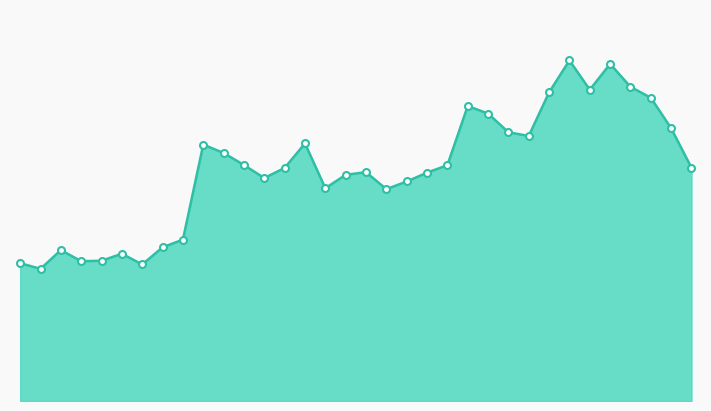

How many lines are shown in the chart?

1